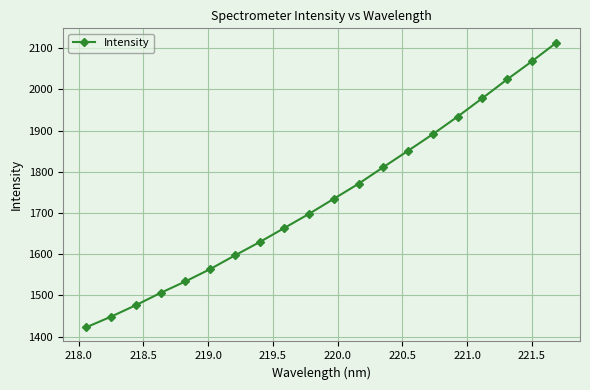

Reading left to right, list all the values displayed in this chart.

1422.8	1448.6	1476.4	1506.2	1534.0	1563.8	1597.1	1629.3	1663.7	1698.0	1734.5	1771.0	1811.2	1851.0	1891.1	1933.7	1978.3	2023.8	2067.6	2113.3